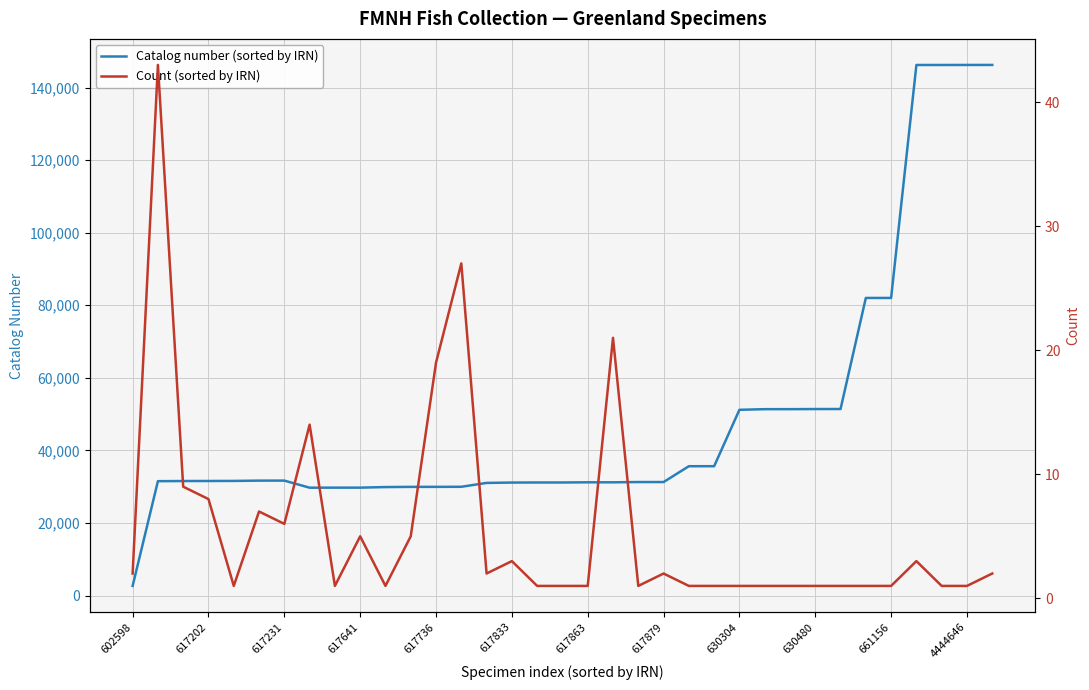

Is the value of Catalog number (sorted by IRN) at 34 greater than the value of Count (sorted by IRN) at 13?

Yes